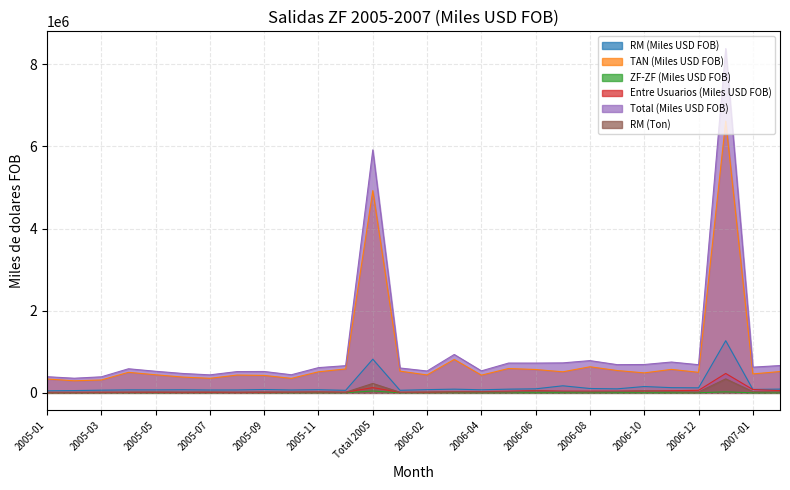

Is the value of RM (Ton) at 2005-04 greater than the value of Entre Usuarios (Miles USD FOB) at 2005-09?

Yes